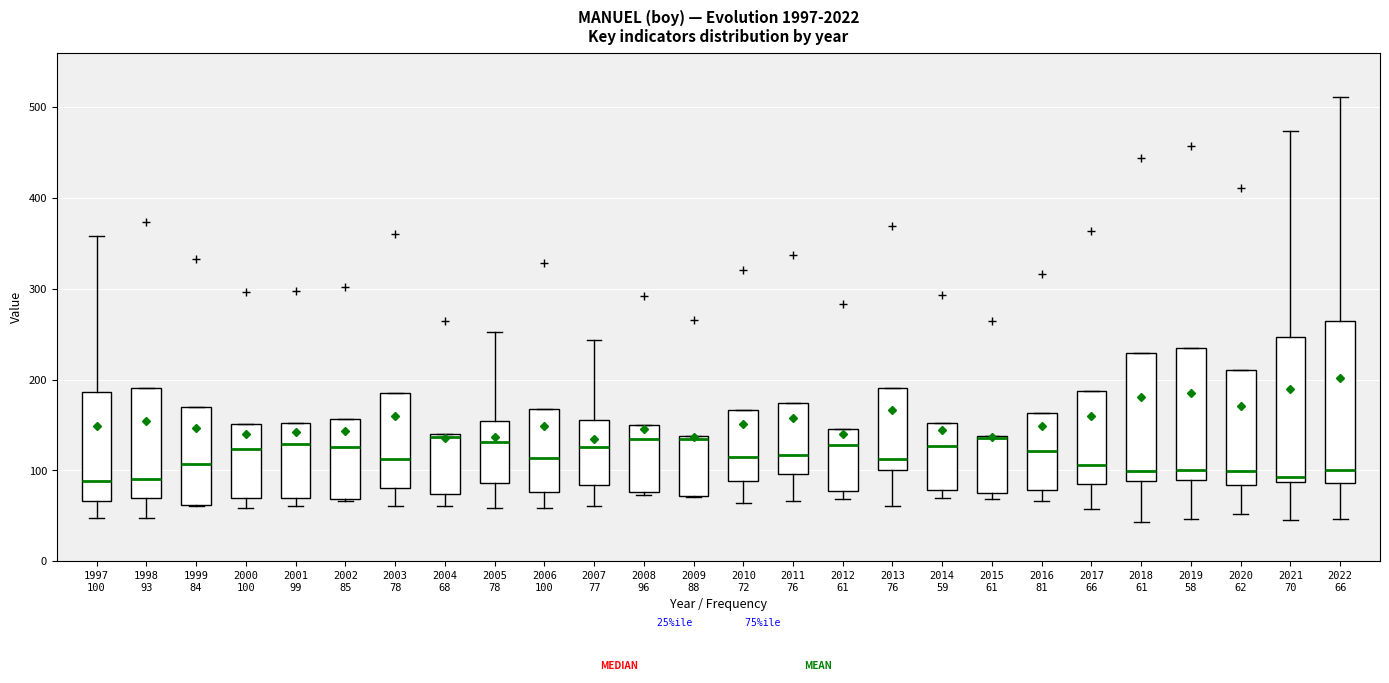

Where is the lower edge of the box for 2016 81 on the y-axis? The values are not printed on the chart, so give them approximately, as read against the axis.

80